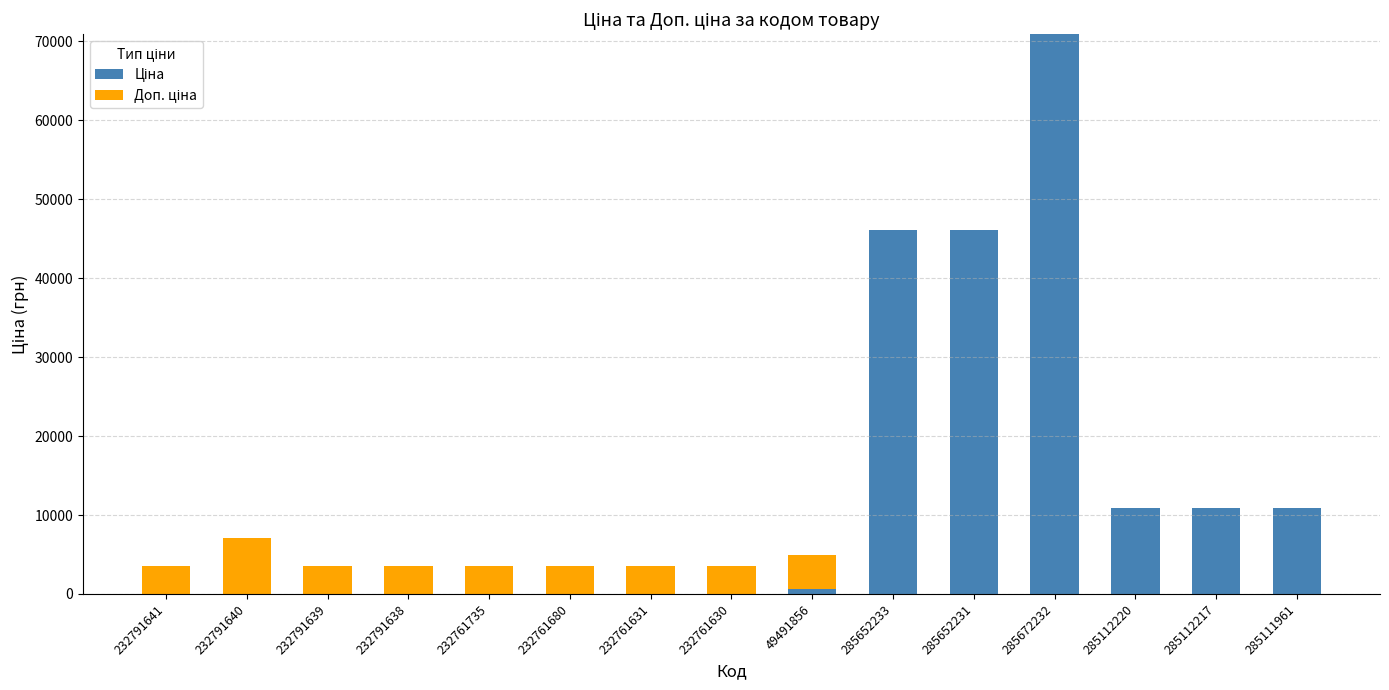

At which category is the sum across all series the highest?

285672232